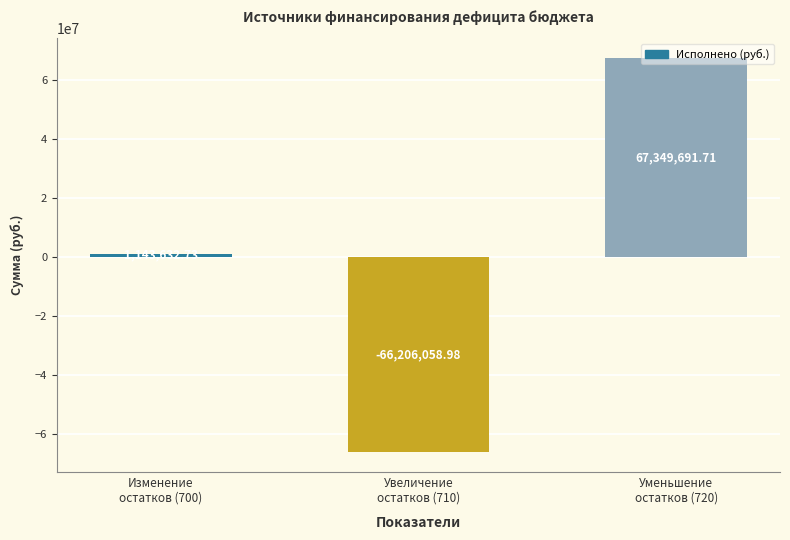

What is the maximum value shown in the chart?

67349691.7